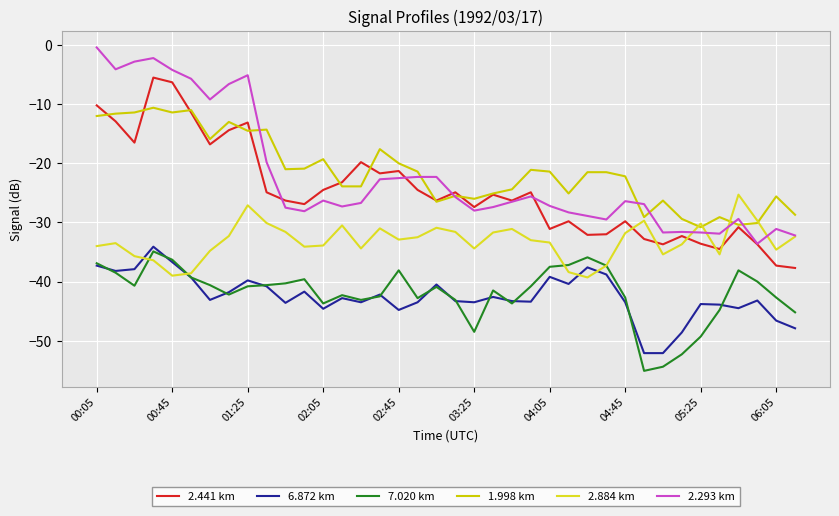

True or false: 6.872 km and 2.441 km intersect in this chart.

False